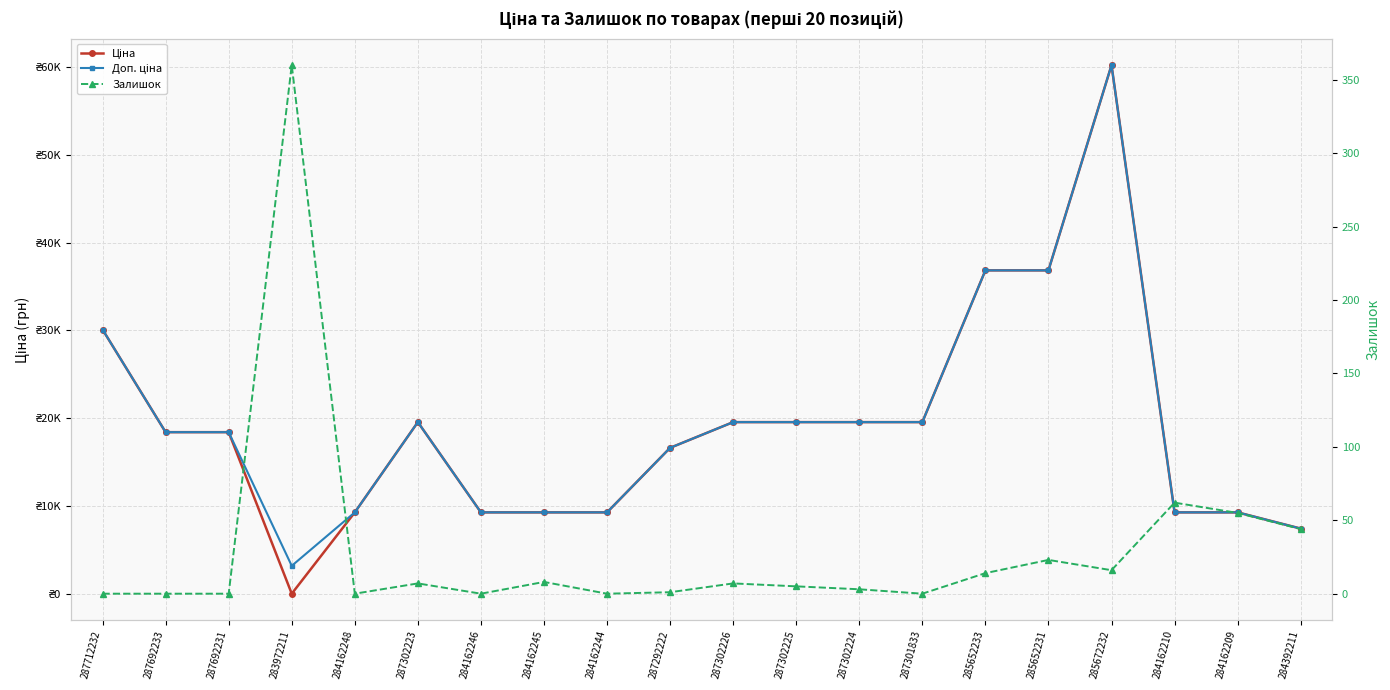

At which label is Залишок closest to 180?

284162210